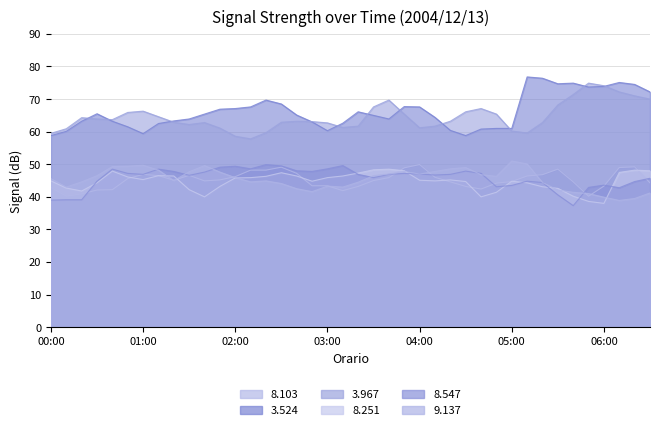

Which series has the widest spread of values?

  3.524